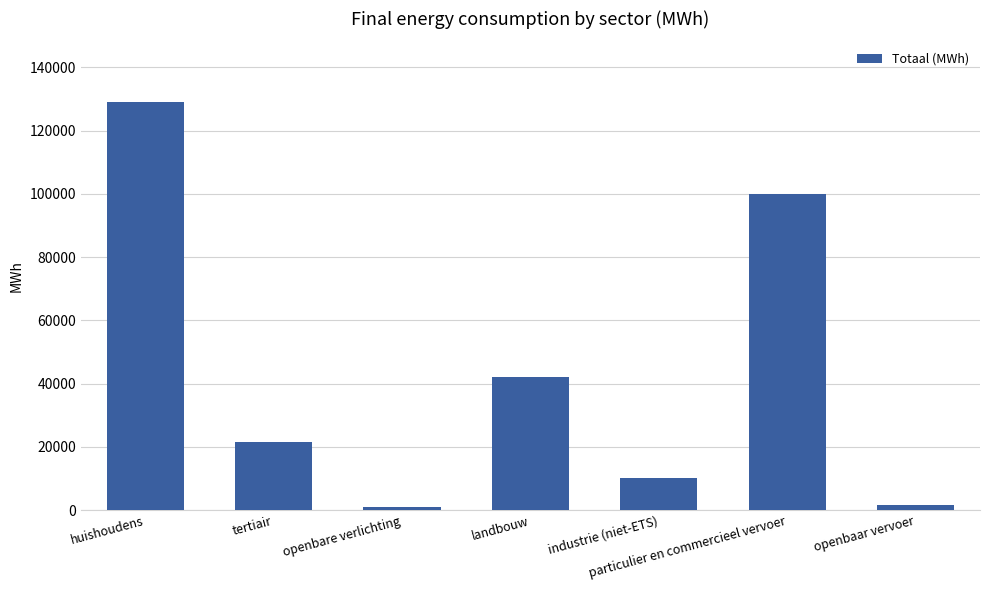

What is the difference between the second highest and minimum values?

99014.6